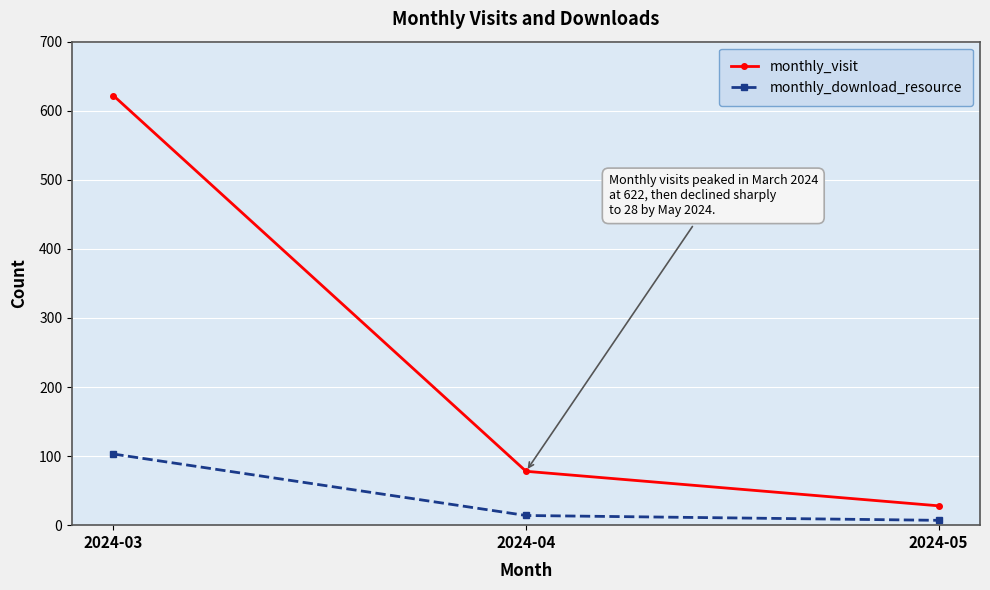

The monthly_visit series shows 226 at 2024-03. True or false?

False